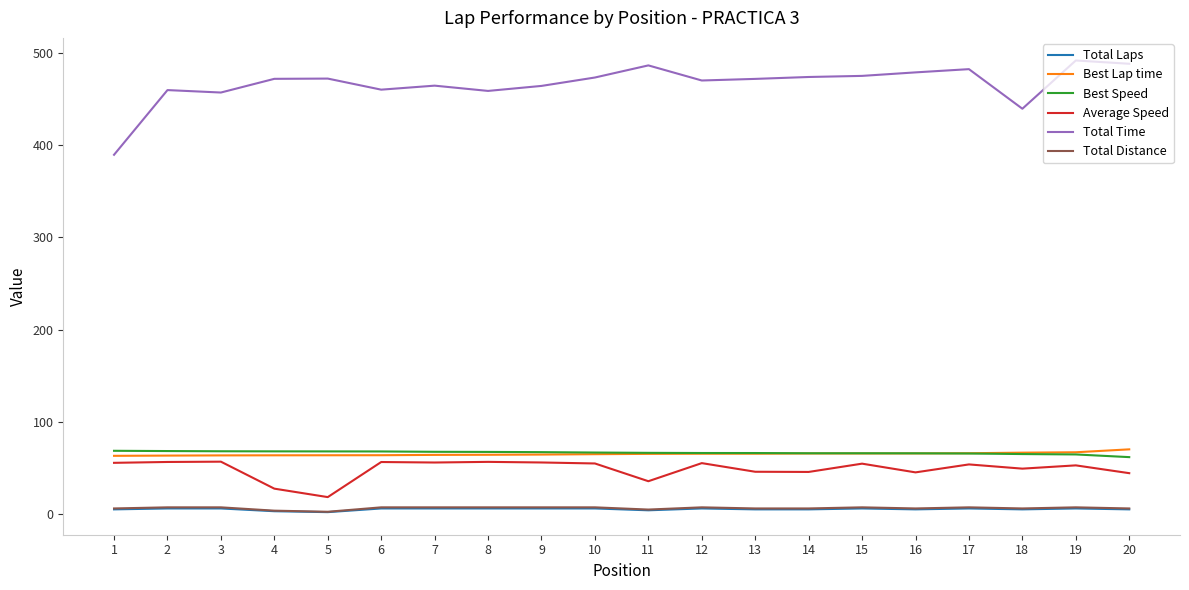

What is the difference between the Best Speed values at 7 and 20?

5.8